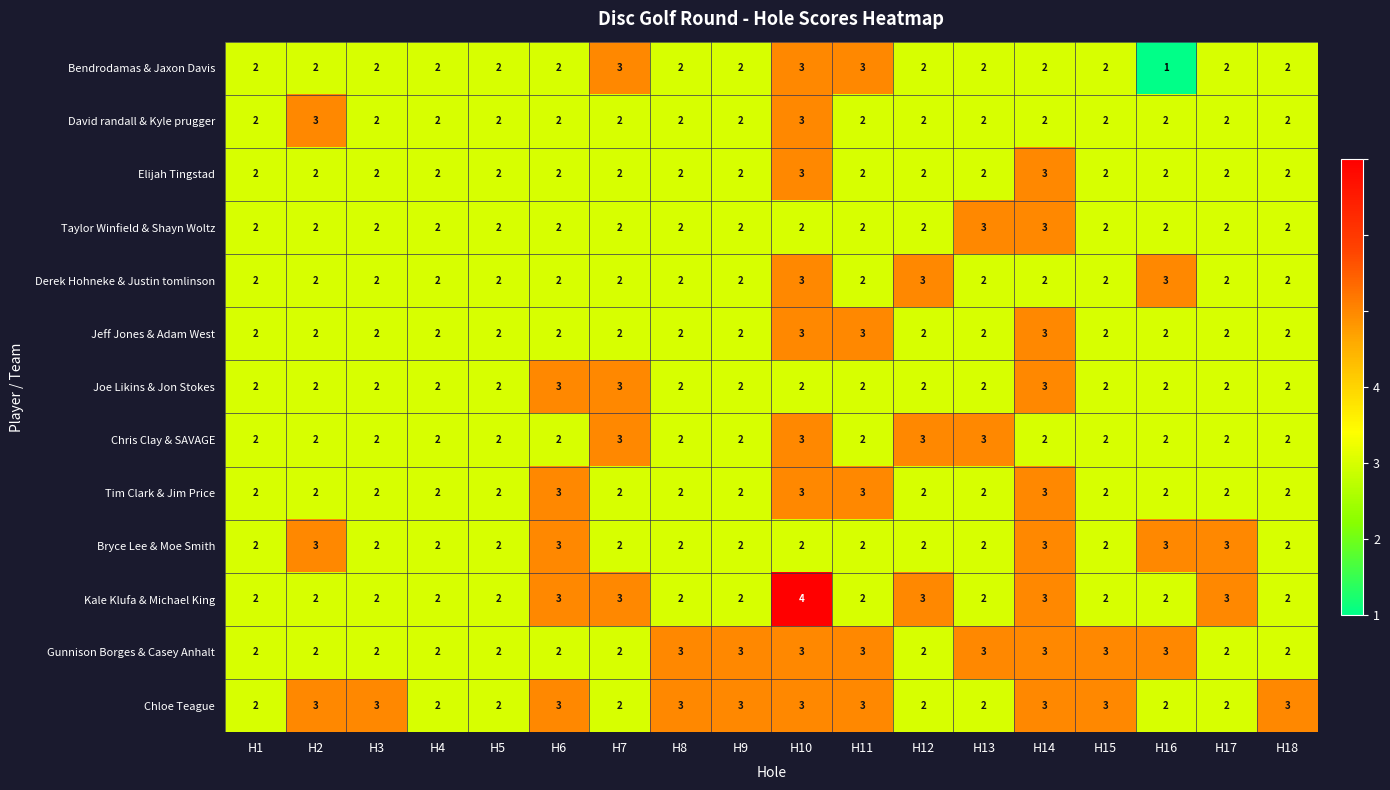

What is the sum of all Elijah Tingstad values?

38